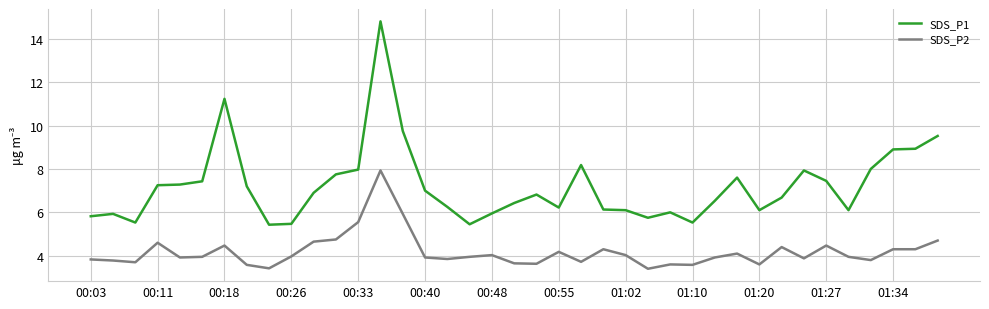

True or false: SDS_P1 and SDS_P2 intersect in this chart.

False